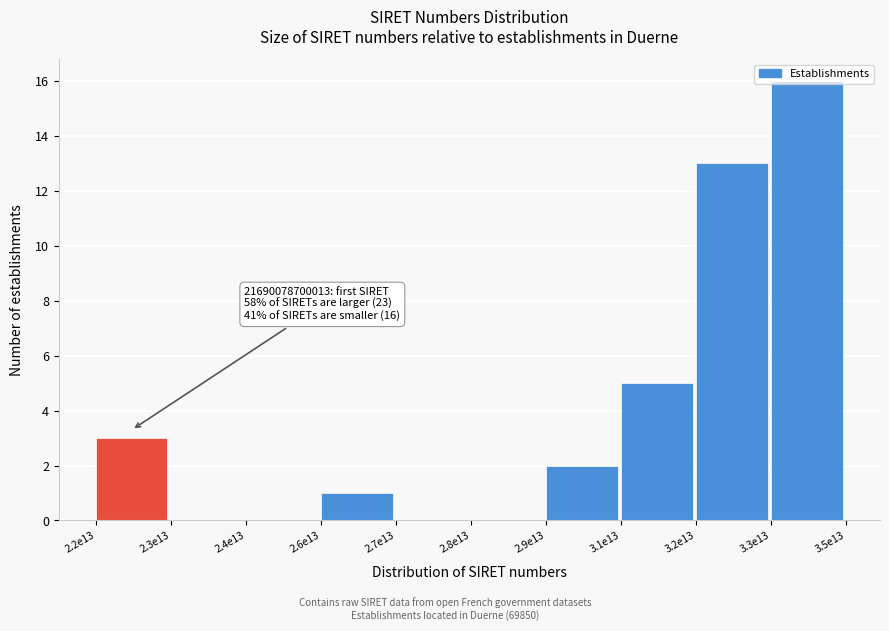

What is the change in value from 2.6e13 to 3.3e13?

+15